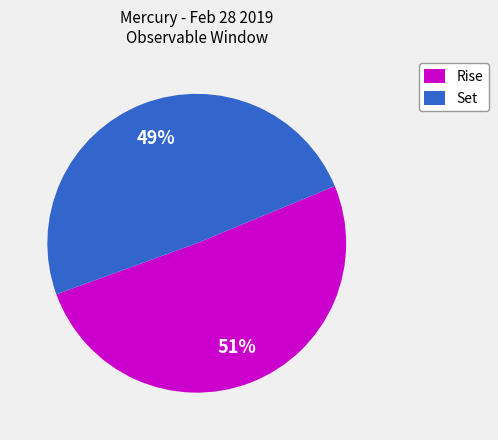

To the nearest percent, what is the average slice percentage?

50%